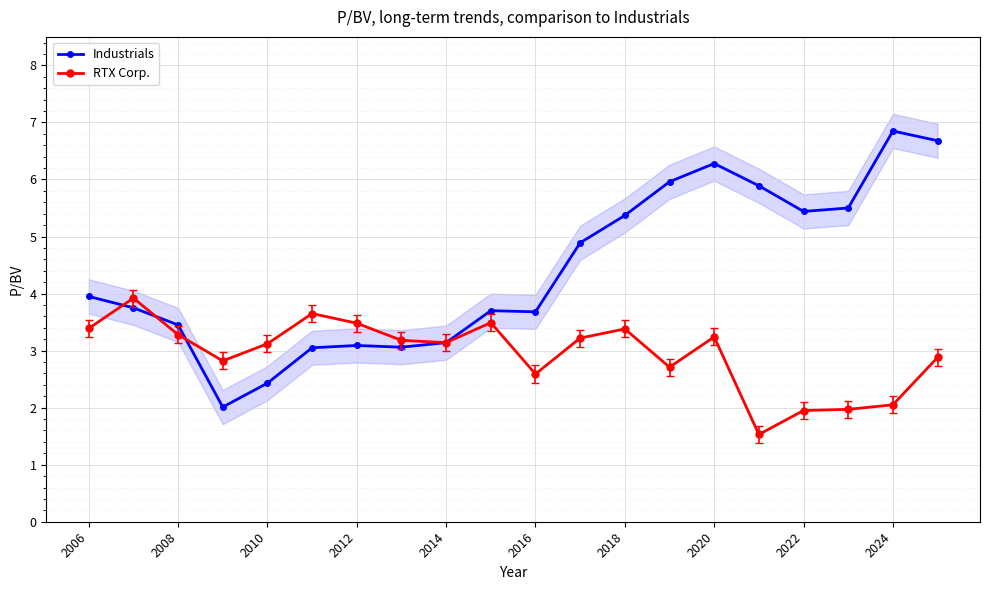

Reading right to left, transcribe all the data shown in this chart.

Industrials: 6.7	6.8	5.5	5.4	5.9	6.3	6.0	5.4	4.9	3.7	3.7	3.1	3.1	3.1	3.0	2.4	2.0	3.5	3.8	4.0
RTX Corp.: 2.9	2.0	2.0	1.9	1.5	3.2	2.7	3.4	3.2	2.6	3.5	3.1	3.2	3.5	3.6	3.1	2.8	3.3	3.9	3.4